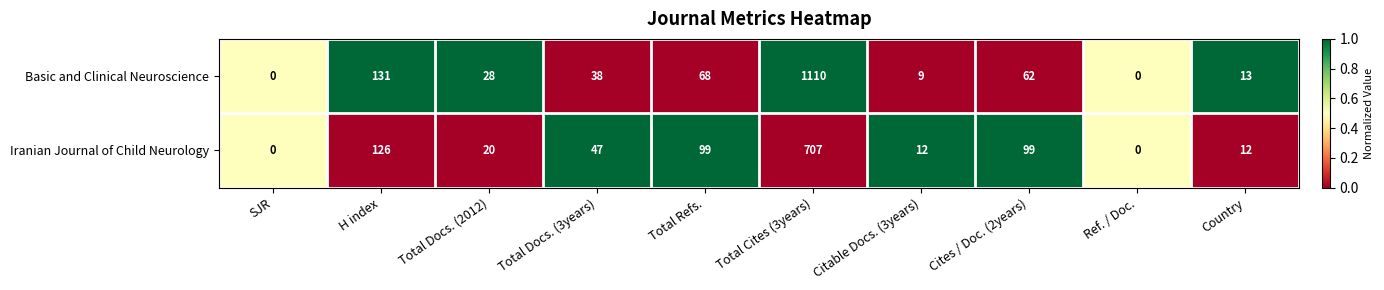

At which label does Basic and Clinical Neuroscience first exceed 38?

H index